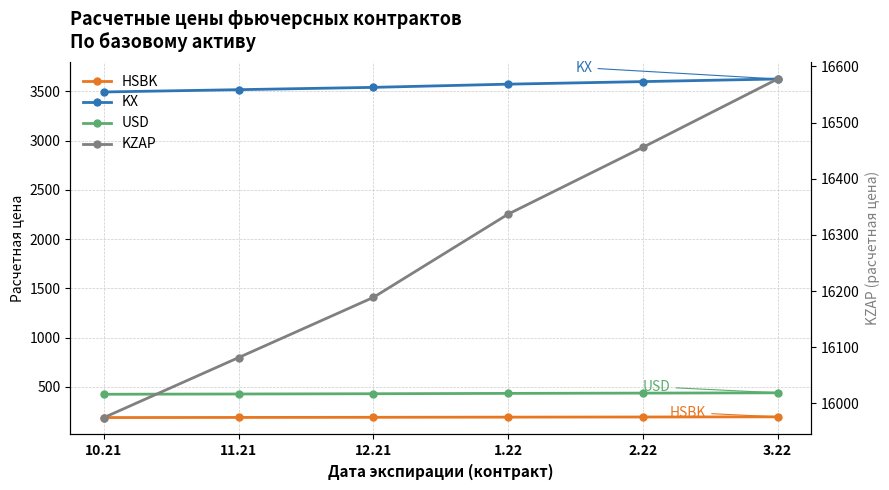

What is the difference between the maximum and minimum values in the USD series?

14.5